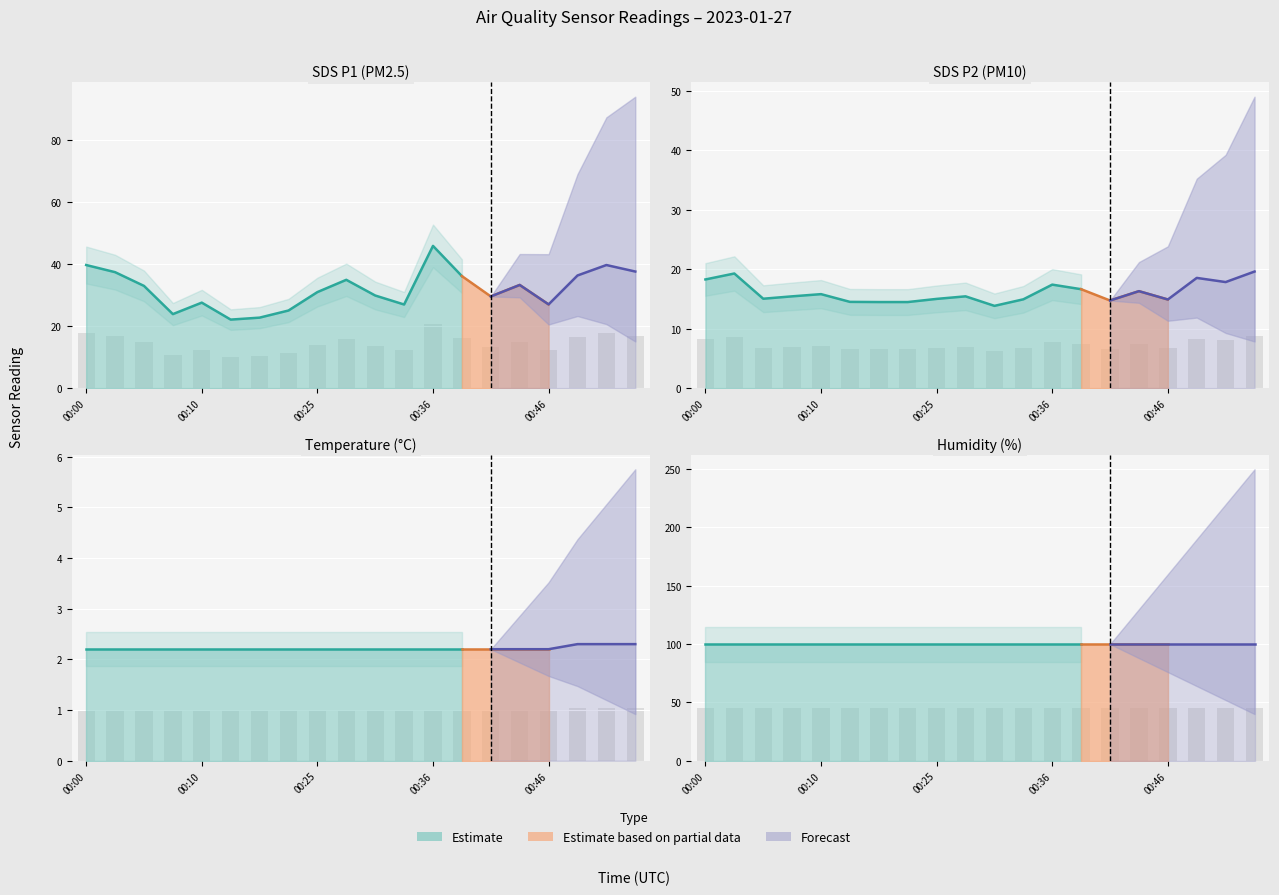

Reading left to right, what are all the values shown in this chart?

SDS_P1: 00:00=39.7	00:02=37.4	00:05=33.0	00:07=23.9	00:10=27.6	00:15=22.1	00:17=22.7	00:24=25.0	00:25=31.0	00:28=34.9	00:30=29.9	00:33=27.0	00:36=45.9	00:38=36.1	00:41=29.6	00:43=33.3	00:46=27.0	00:48=36.3	00:51=39.7	00:53=37.6
SDS_P2: 00:00=18.3	00:02=19.3	00:05=15.0	00:07=15.4	00:10=15.8	00:15=14.5	00:17=14.5	00:24=14.5	00:25=15.0	00:28=15.4	00:30=13.8	00:33=14.9	00:36=17.4	00:38=16.6	00:41=14.7	00:43=16.3	00:46=14.9	00:48=18.5	00:51=17.8	00:53=19.6
Temp: 00:00=2.2	00:02=2.2	00:05=2.2	00:07=2.2	00:10=2.2	00:15=2.2	00:17=2.2	00:24=2.2	00:25=2.2	00:28=2.2	00:30=2.2	00:33=2.2	00:36=2.2	00:38=2.2	00:41=2.2	00:43=2.2	00:46=2.2	00:48=2.3	00:51=2.3	00:53=2.3
Humidity: 00:00=99.9	00:02=99.9	00:05=99.9	00:07=99.9	00:10=99.9	00:15=99.9	00:17=99.9	00:24=99.9	00:25=99.9	00:28=99.9	00:30=99.9	00:33=99.9	00:36=99.9	00:38=99.9	00:41=99.9	00:43=99.9	00:46=99.9	00:48=99.9	00:51=99.9	00:53=99.9